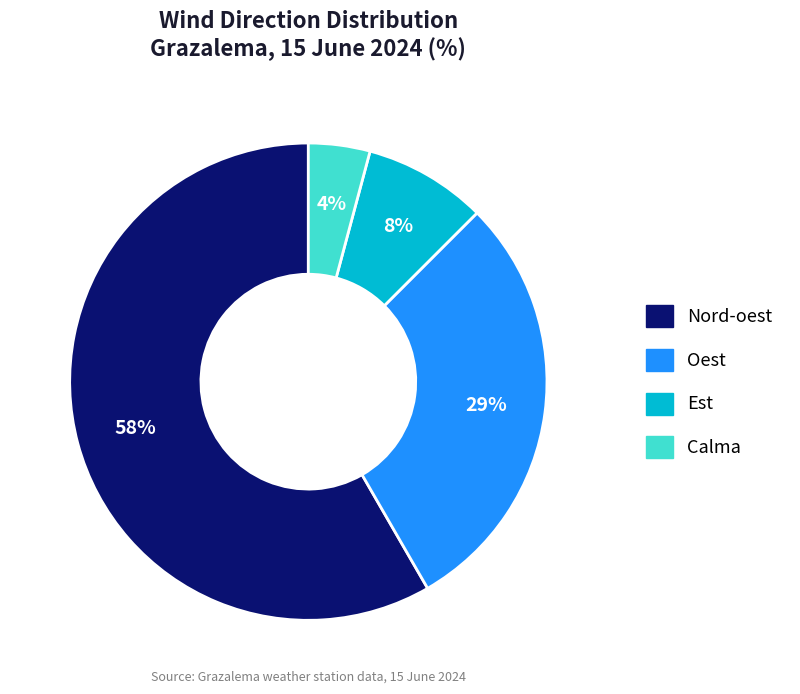

To the nearest percent, what is the average slice percentage?

25%